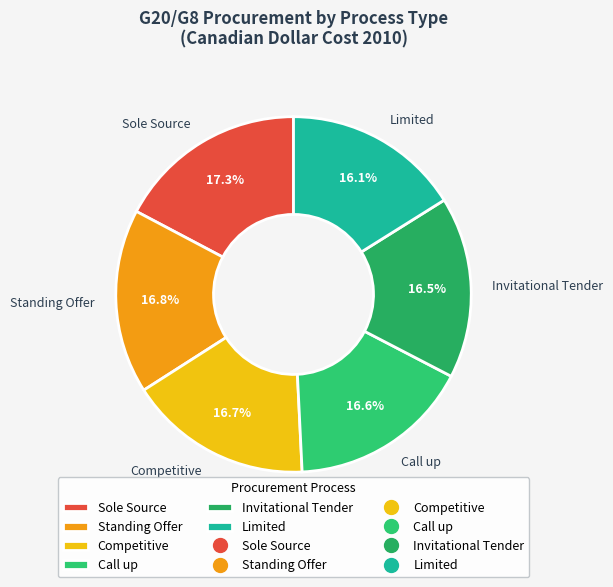

Does any single category account for the majority?

No